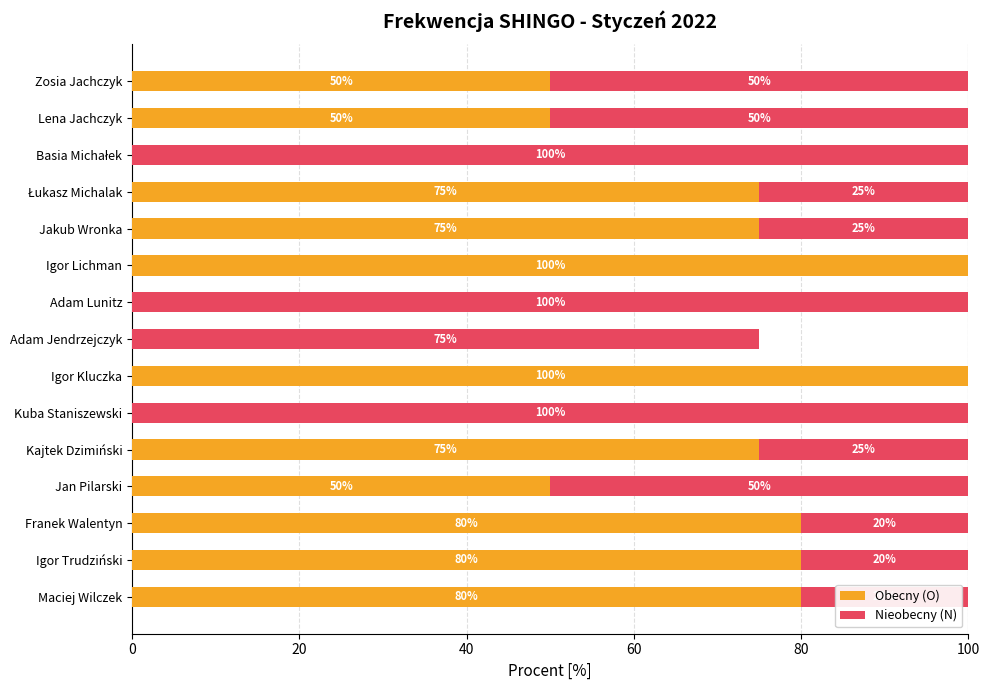

The value of Obecny (O) at Jakub Wronka is 75. True or false?

True